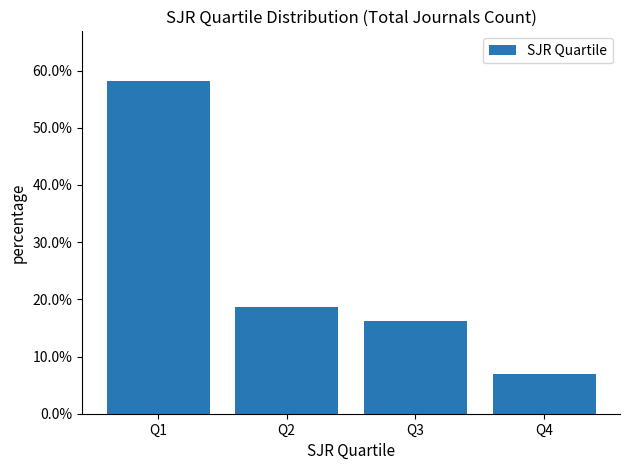

What is the value of the 1st bar from the left?

0.6